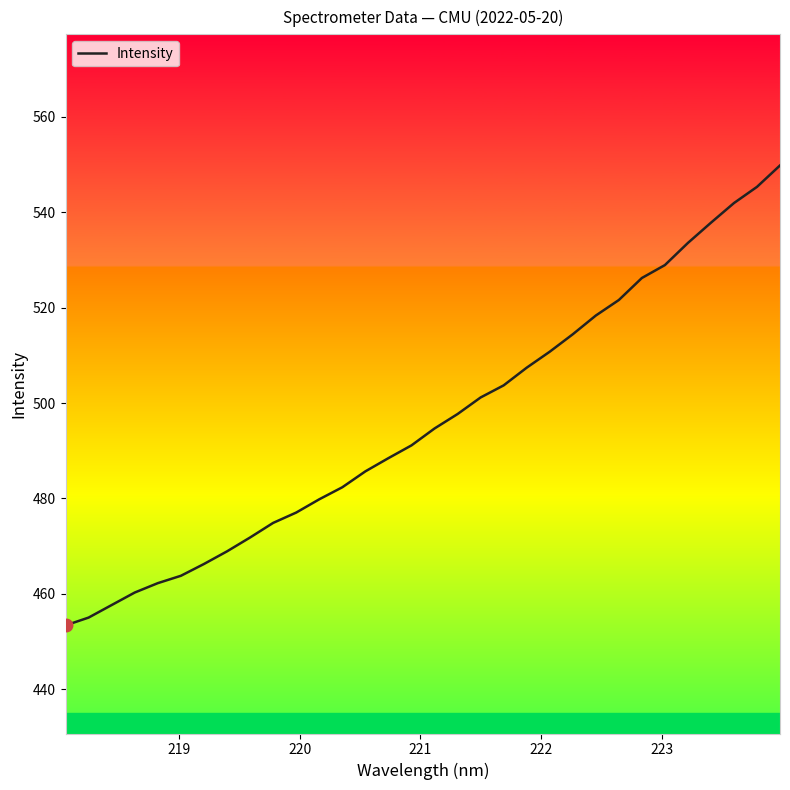

True or false: the data has more than 0 interior local peaks.

False